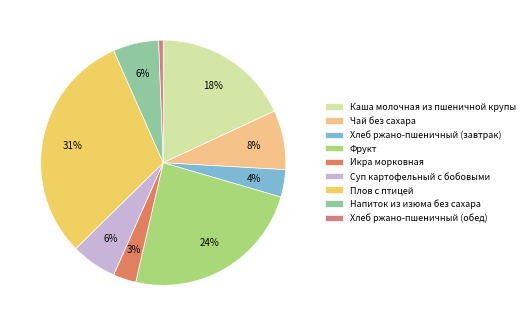

Is it true that Суп картофельный с бобовыми is 1% of the pie?

False